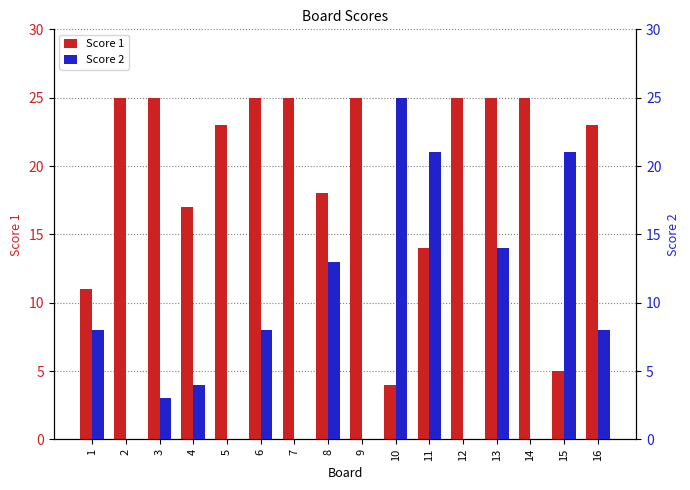

What are all the series names shown in the legend?

Score 1, Score 2